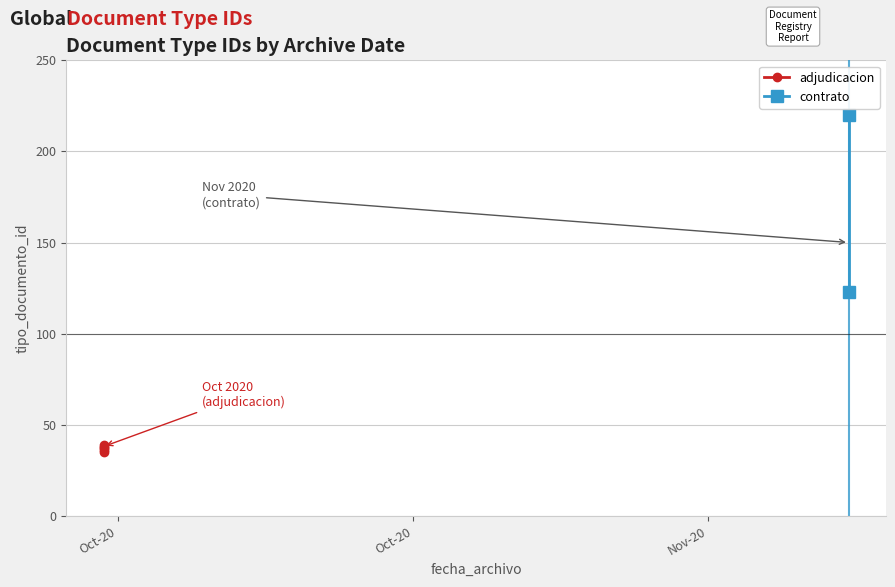

Reading left to right, transcribe all the data shown in this chart.

35	38	36	220	39	123	37